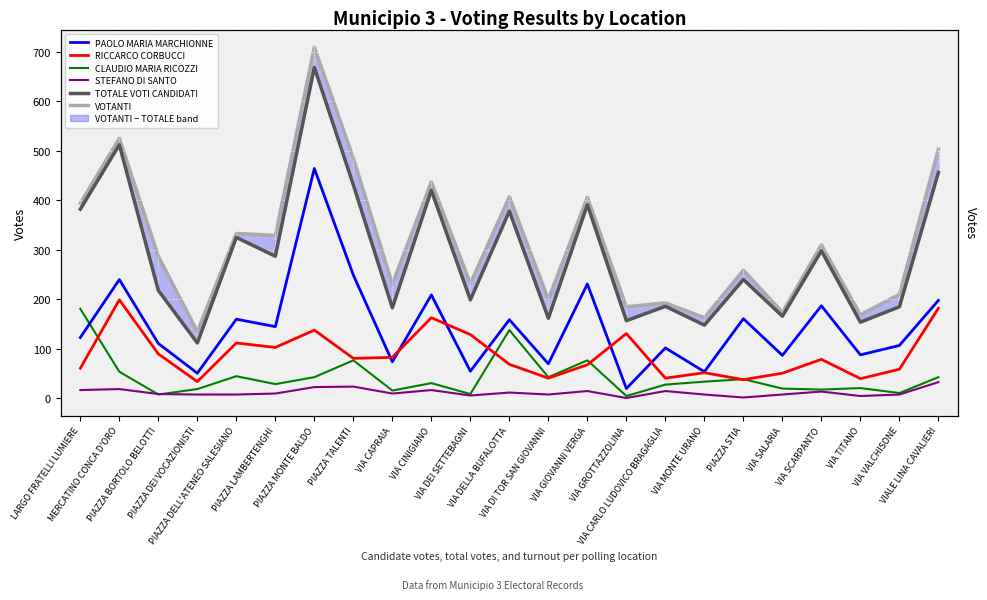

True or false: CLAUDIO MARIA RICOZZI has more than 0 interior local peaks.

True